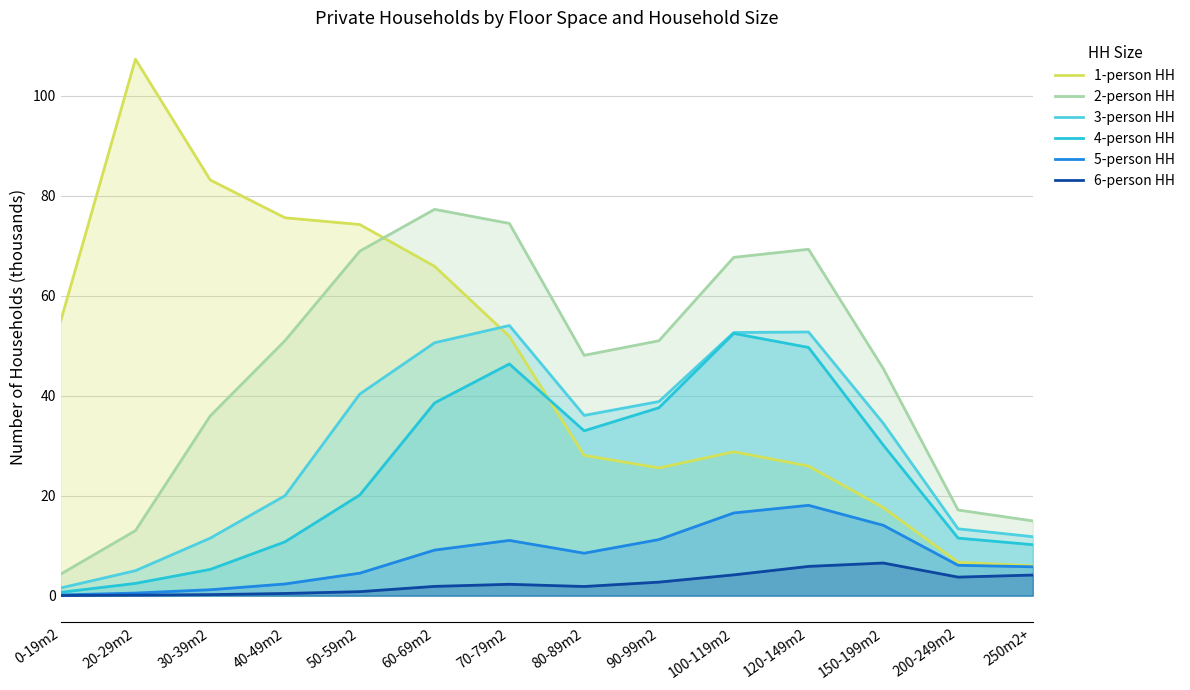

At how many categories does at least one series exceed 87?

1